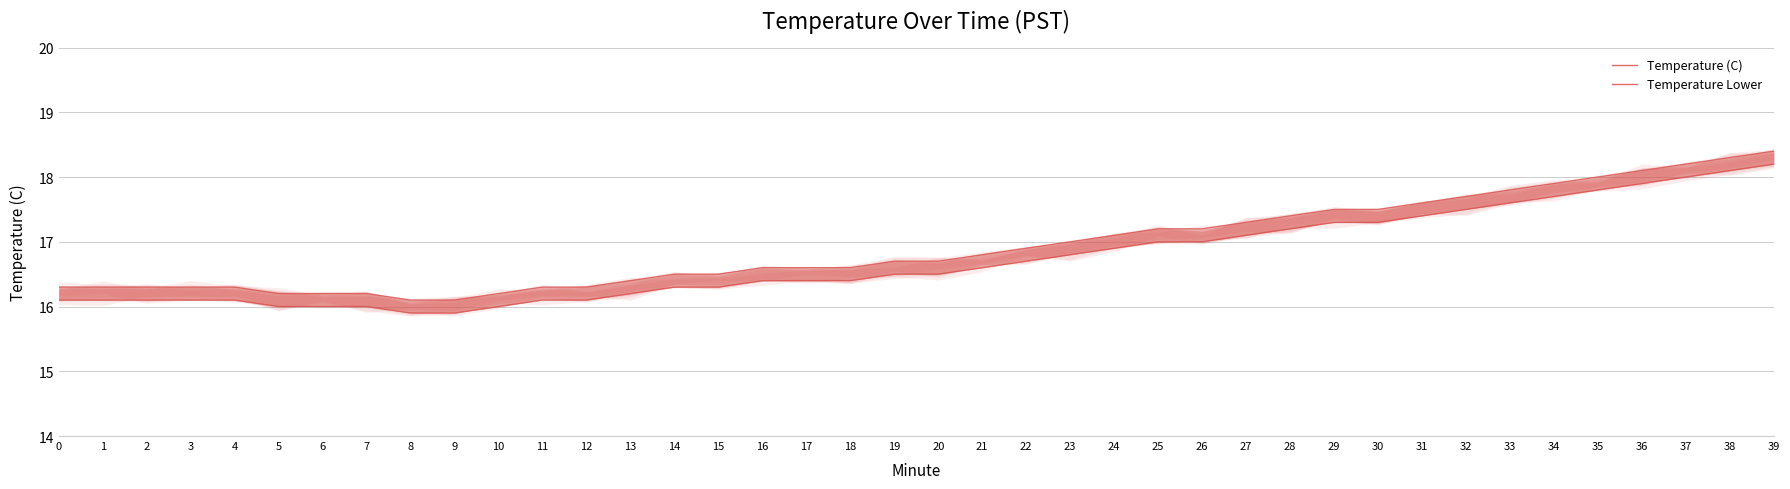

At which category is the sum across all series the highest?

39